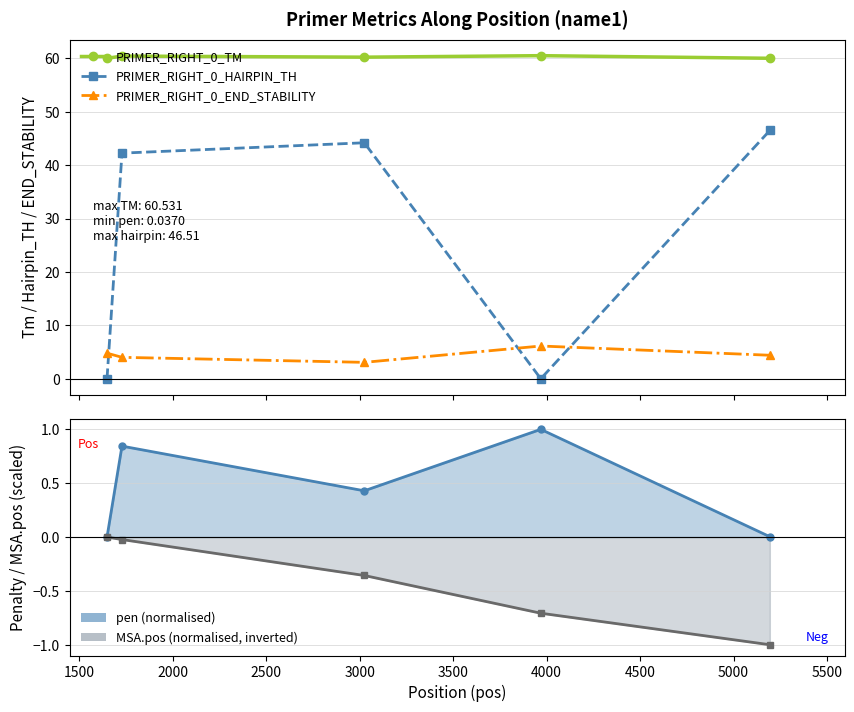

What are all the series names shown in the legend?

PRIMER_RIGHT_0_TM, PRIMER_RIGHT_0_HAIRPIN_TH, PRIMER_RIGHT_0_END_STABILITY